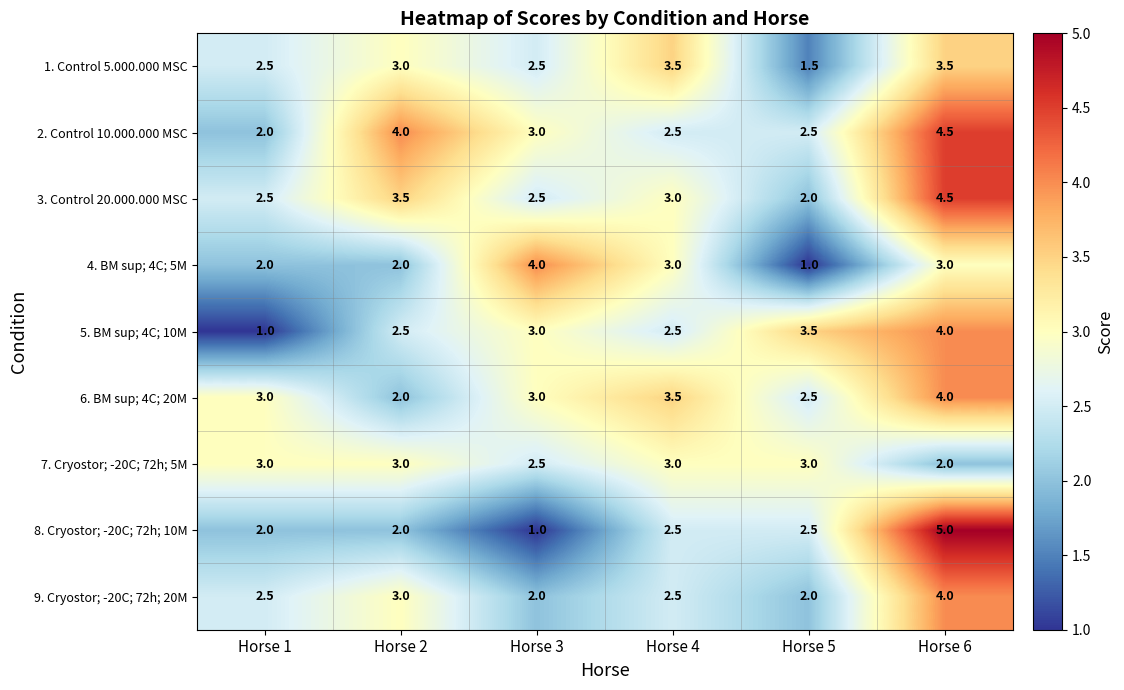

Is it true that 7. Cryostor; -20C; 72h; 5M equals 2.5 at Horse 3?

True